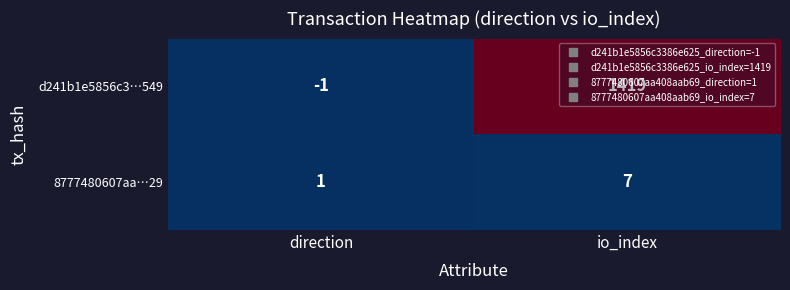

The 8777480607aa…29 series shows 2 at direction. True or false?

False